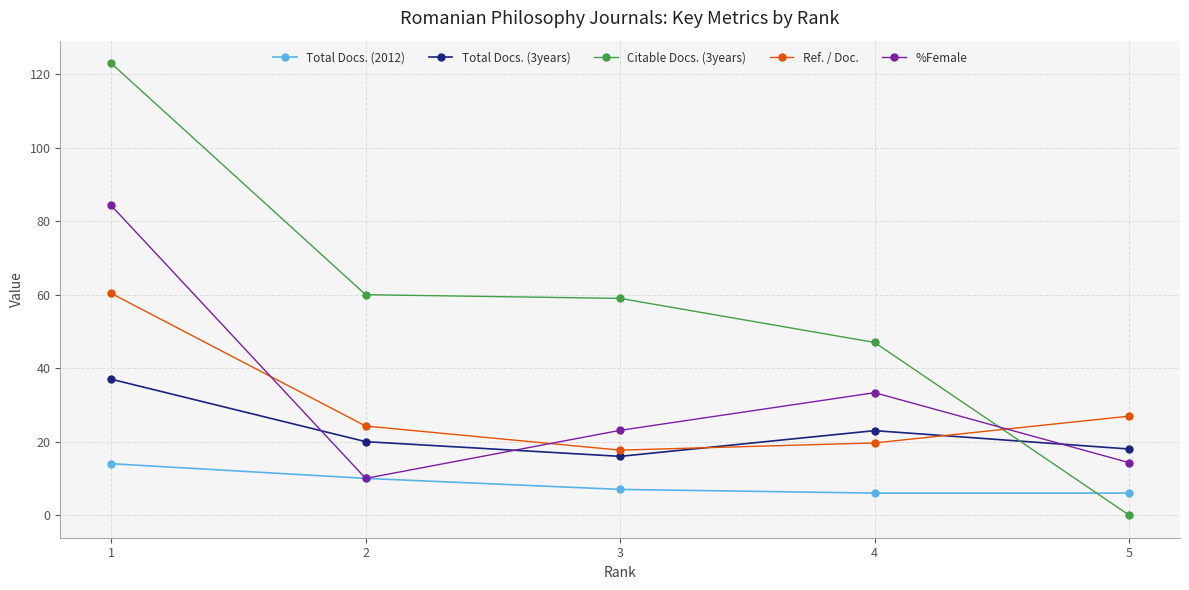

True or false: Total Docs. (2012) has more than 1 interior local peaks.

False